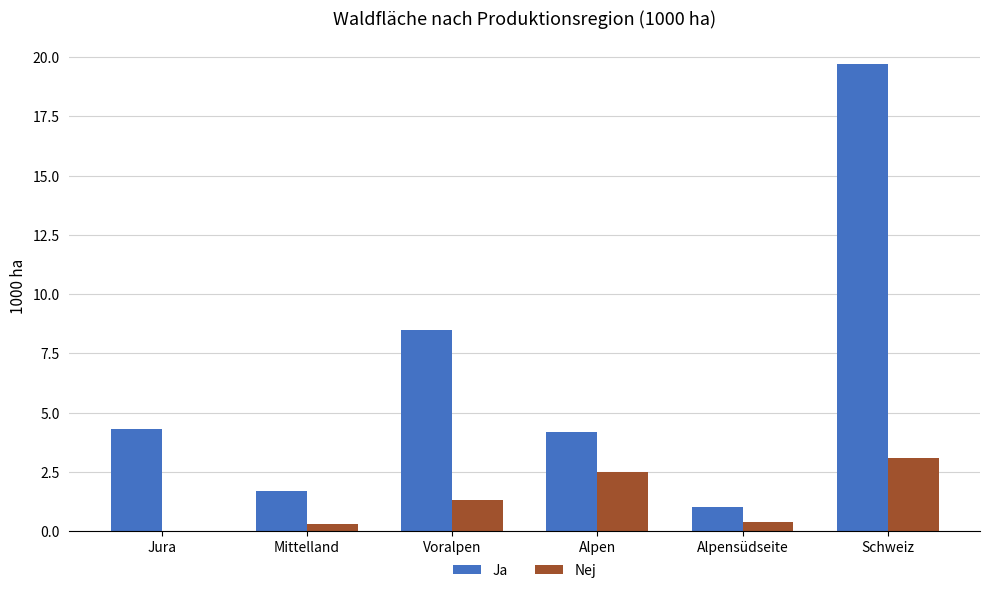

Does the chart contain stacked bars?

No